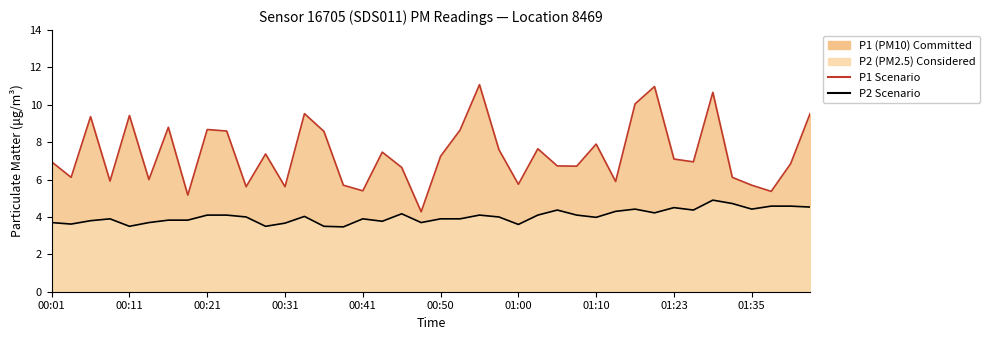

How many series are shown in this chart?

2